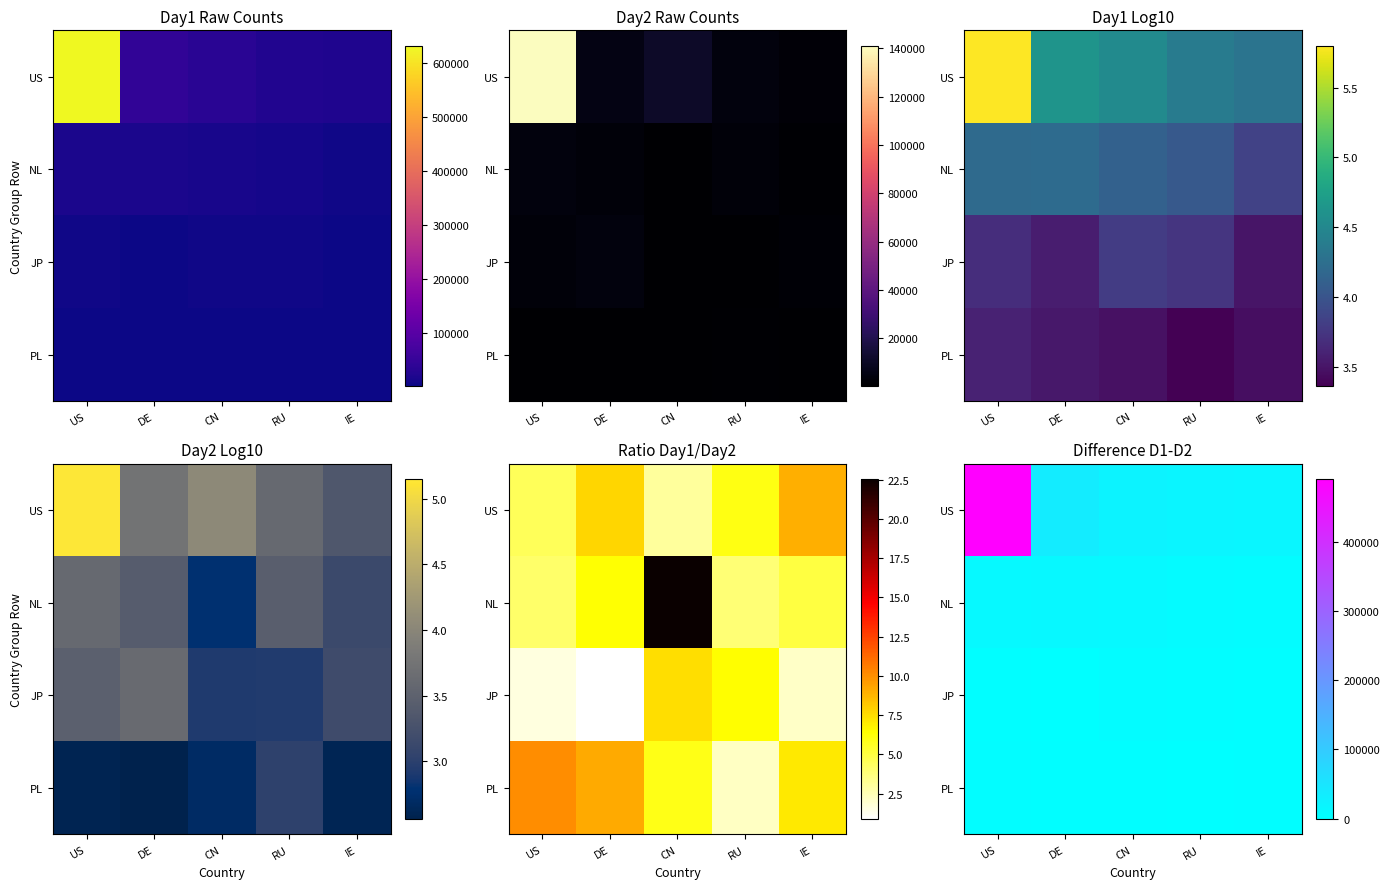

How many values in the US series exceed 22692?

2